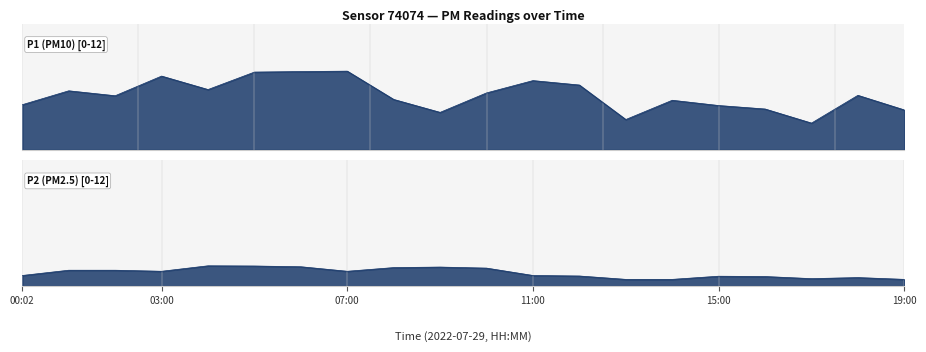

List the series in order of their overall mean, highest first.

P1, P2